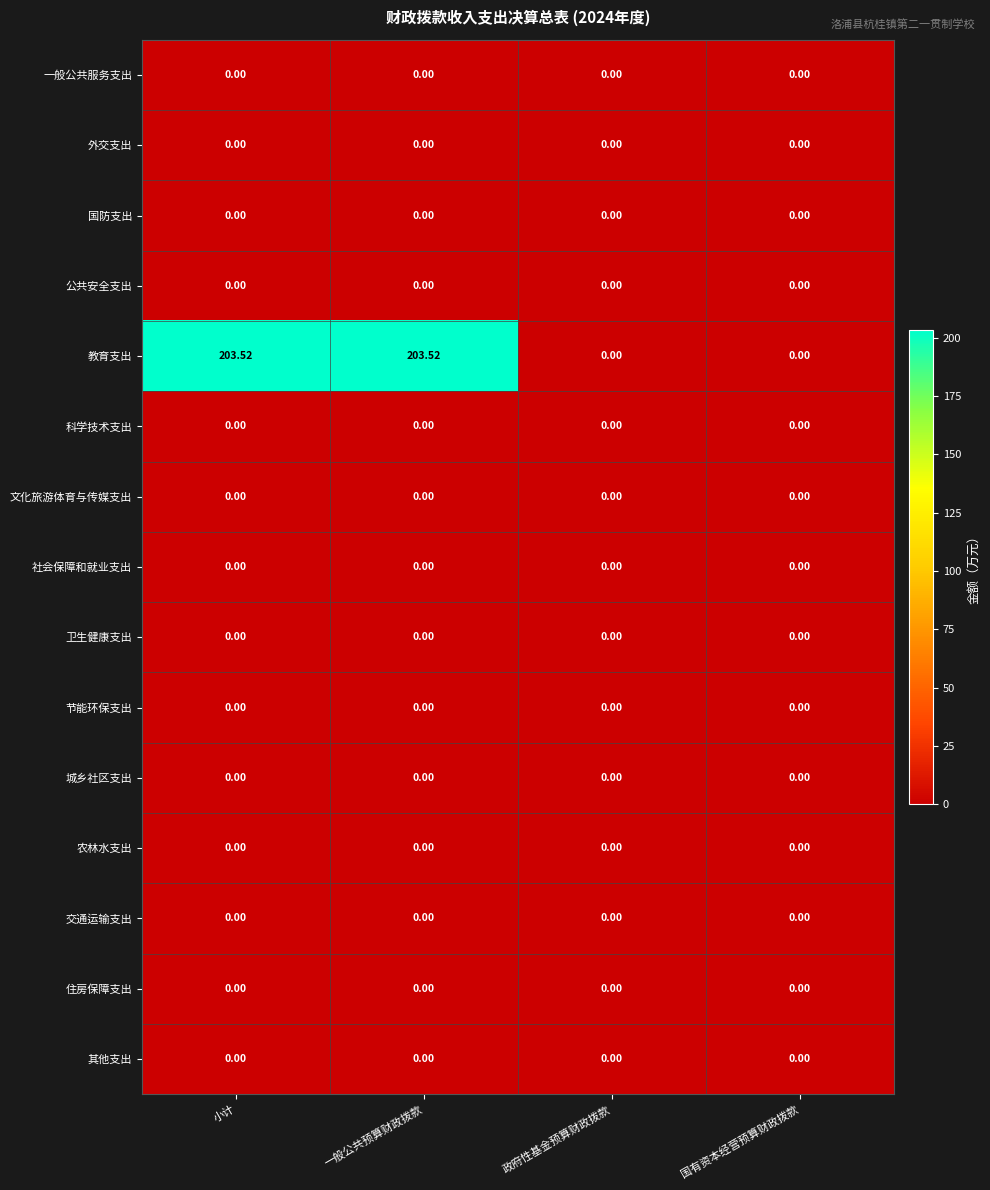

How many data points does each series have?

4